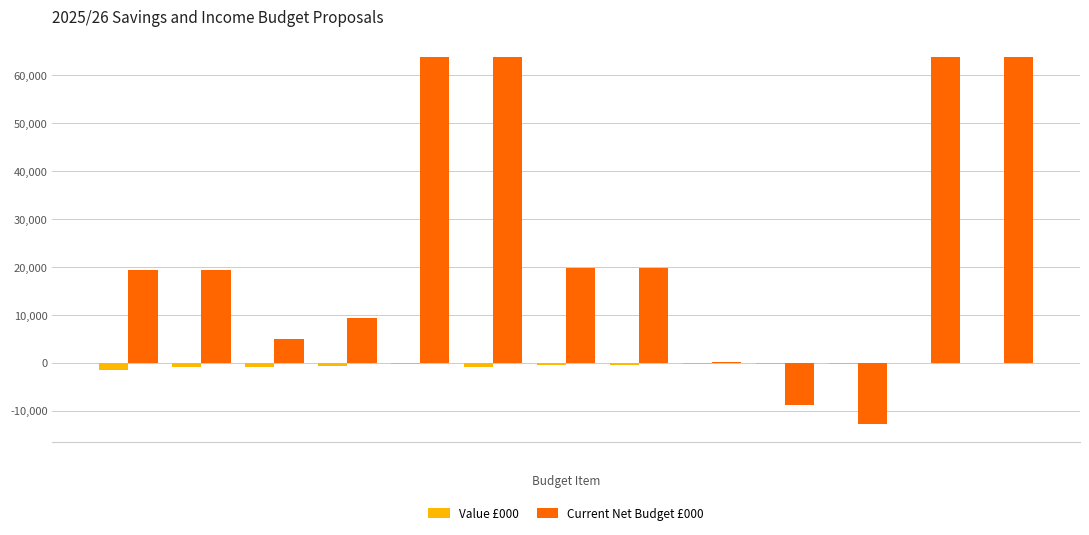

Which series has the largest total across all categories?

Current Net Budget £000